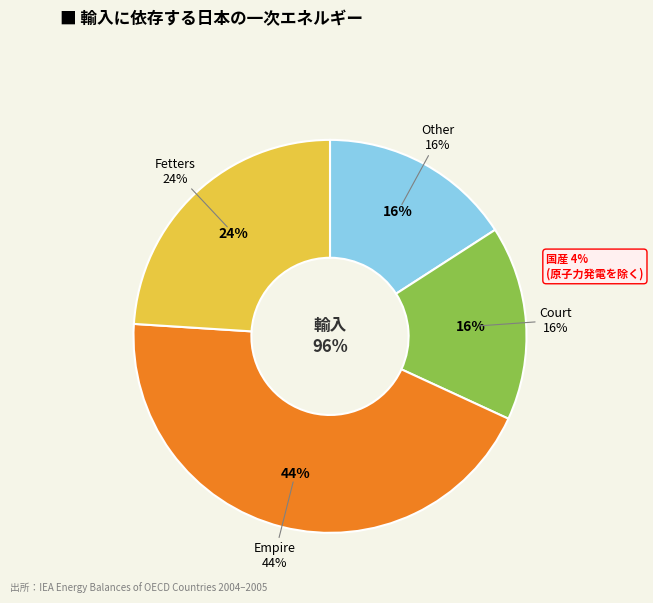

The Fetters (bosom) slice represents 23% of the pie. True or false?

False